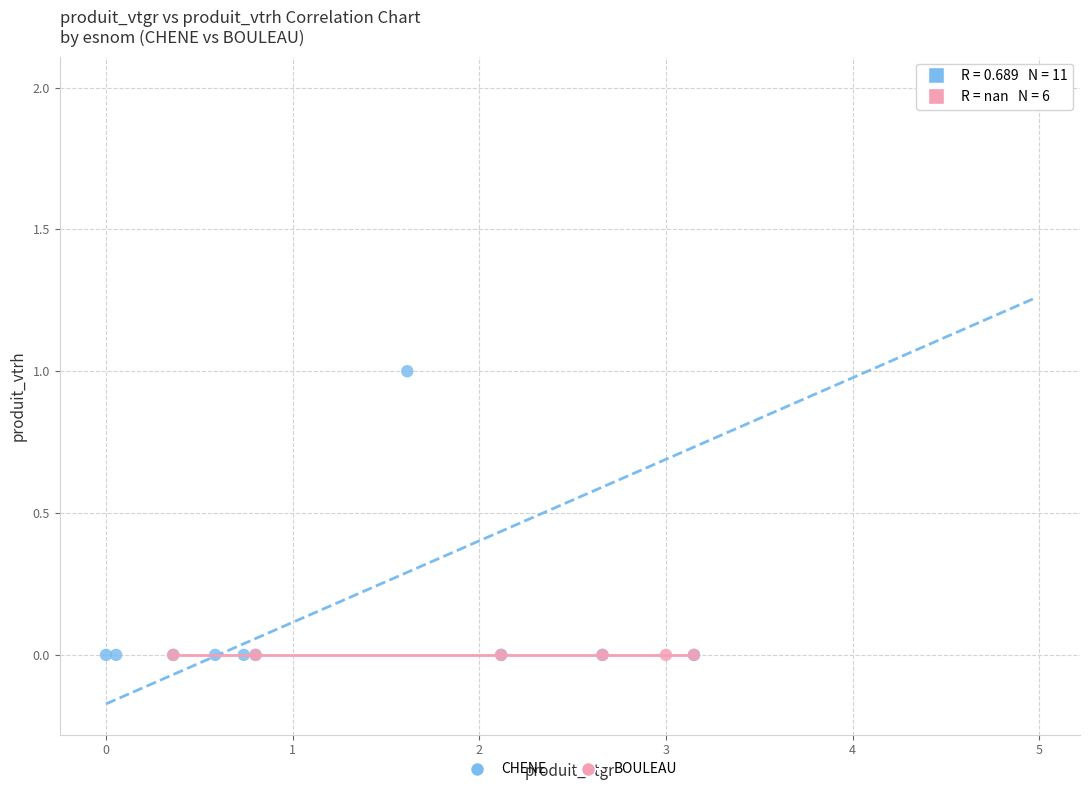

Which series contains the highest Y value?

CHENE